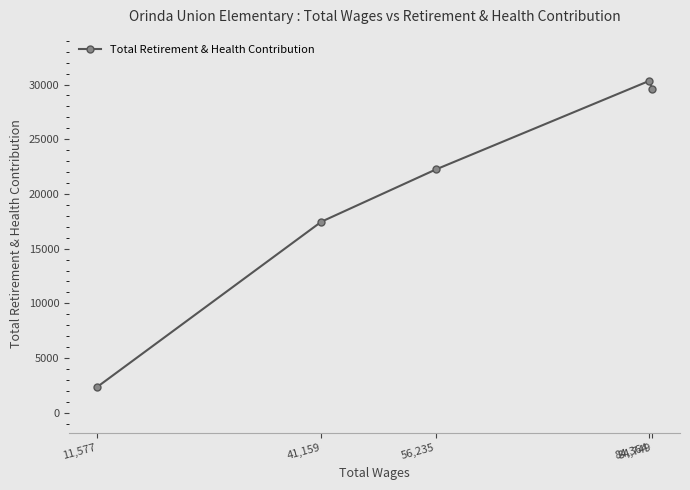

Reading left to right, what are all the values shown in this chart?

11,577=2335	41,159=17462	56,235=22236	84,364=30337	84,749=29579